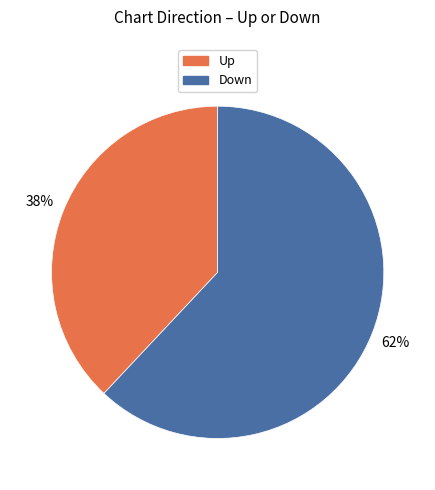

To the nearest percent, what is the average slice percentage?

50%